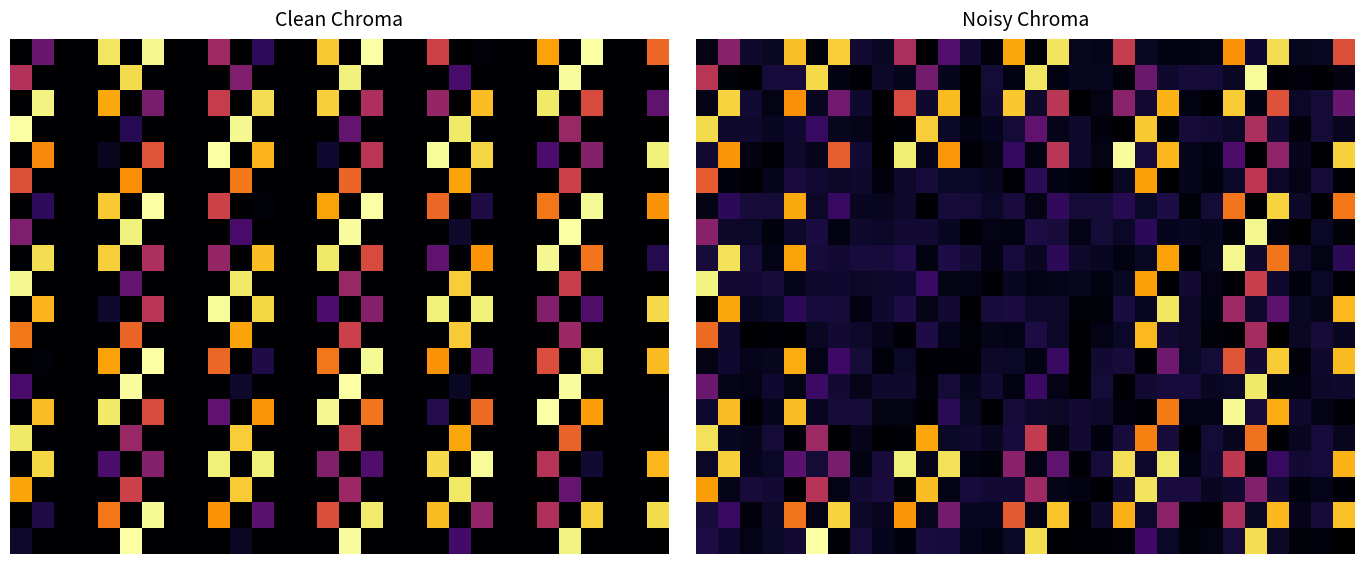

At which category is the sum across all series the highest?

25